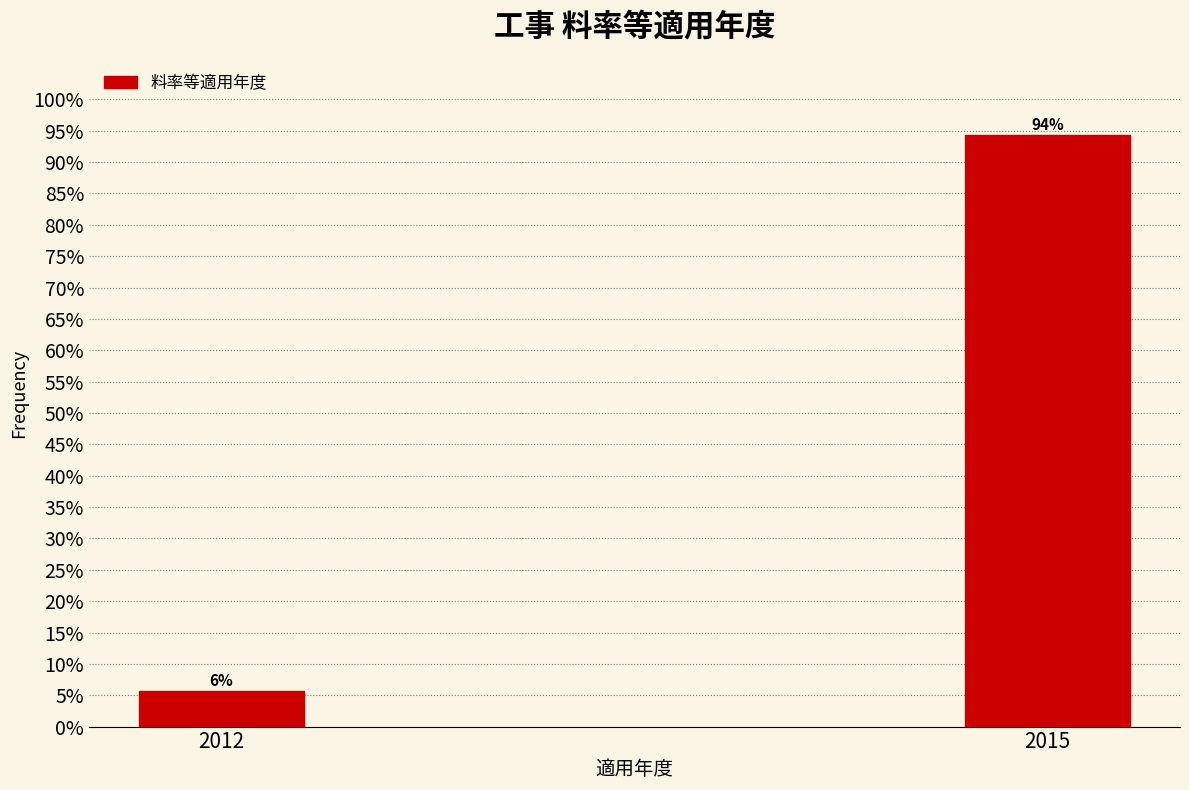

What is the value of the 1st bar from the left?

5.7